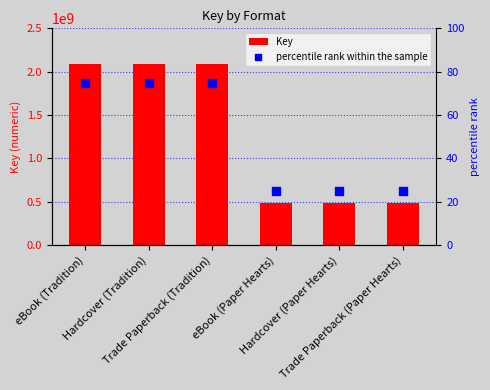

Which series has the largest total across all categories?

Key